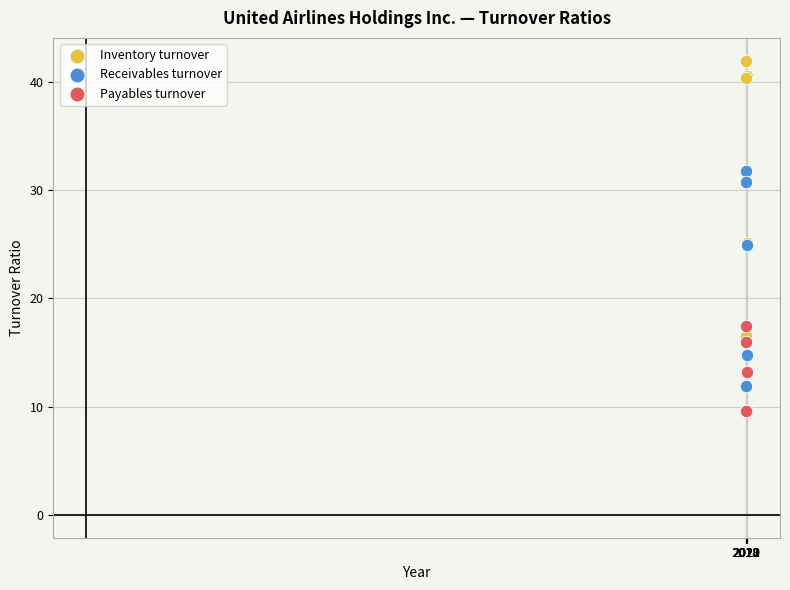

Which series reaches the maximum Y coordinate?

Inventory turnover